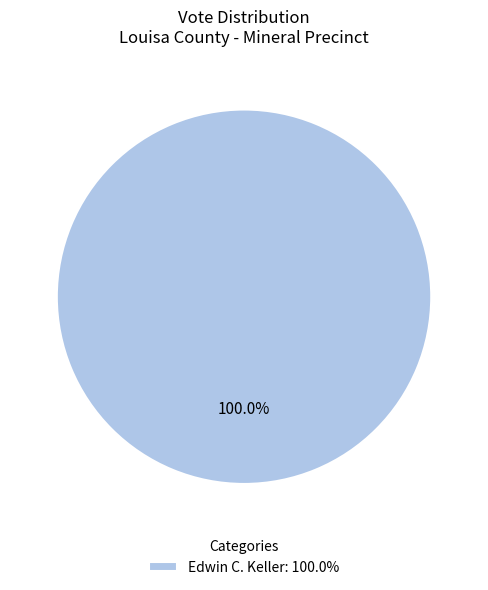

Rank the categories by value from highest to lowest.

Edwin C. Keller: 100.0%